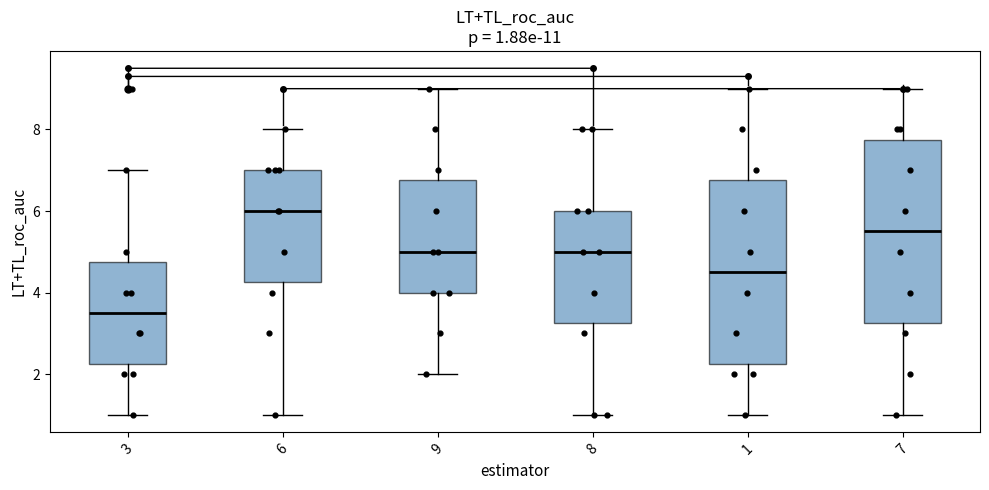

Which box has the highest median line?

6